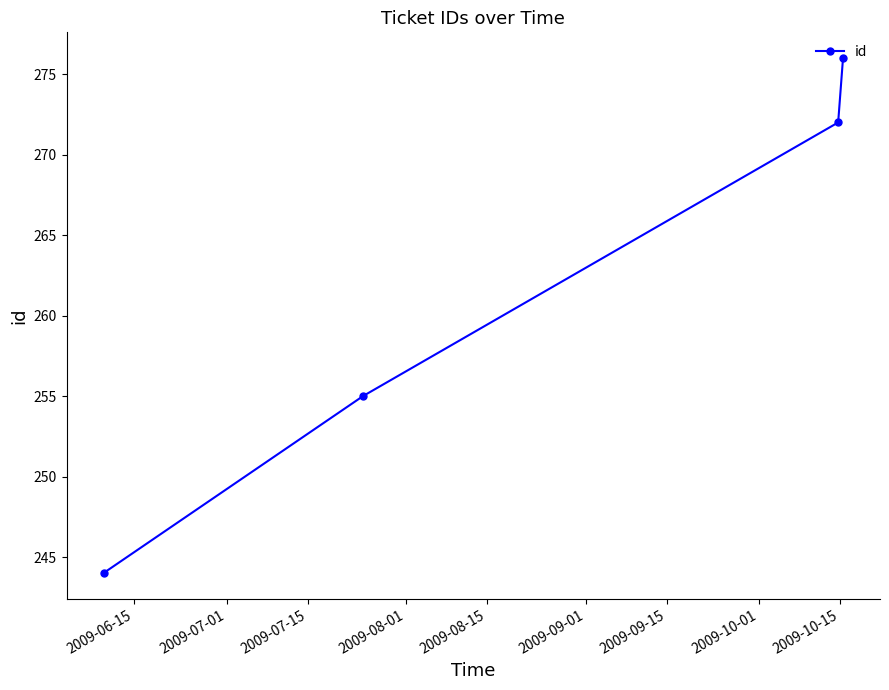

How many distinct data groups are displayed?

1